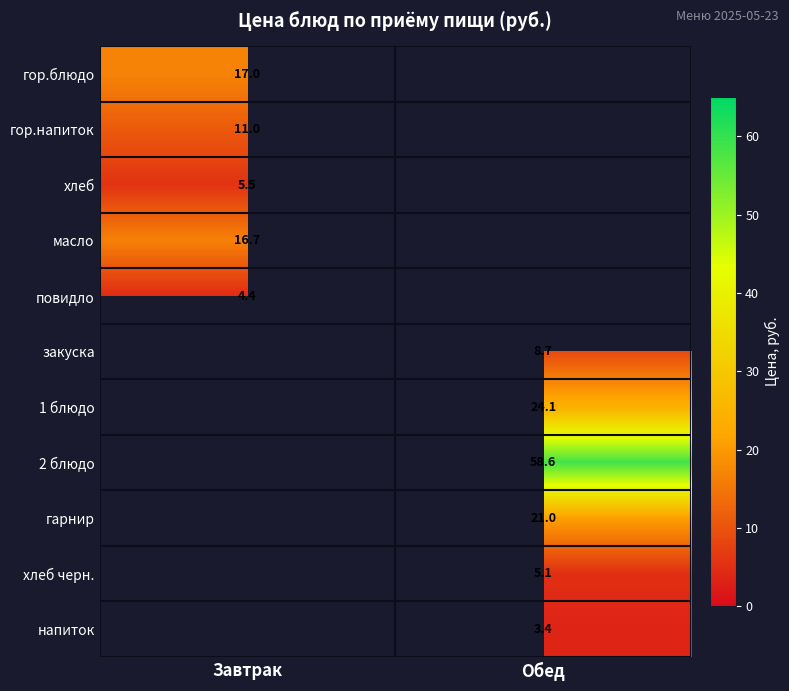

Is it true that масло equals 16.7 at Завтрак?

True